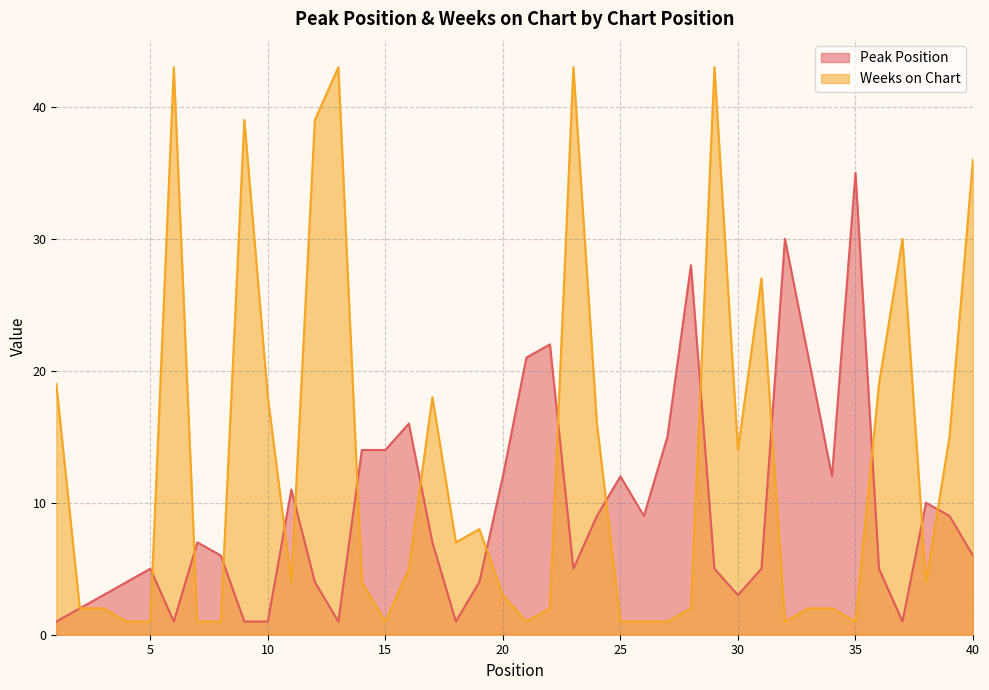

Rank the categories by Peak Position value from highest to lowest.

35, 32, 28, 22, 21, 33, 16, 27, 14, 15, 20, 25, 34, 11, 38, 24, 26, 39, 7, 17, 8, 40, 5, 23, 29, 31, 36, 4, 12, 19, 3, 30, 2, 1, 6, 9, 10, 13, 18, 37